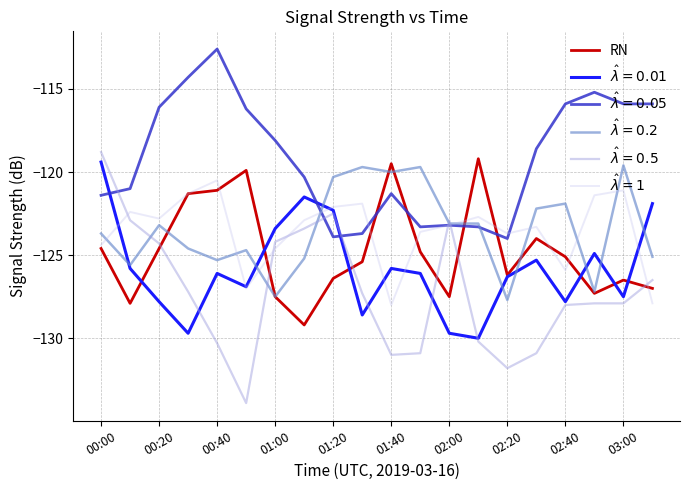

What is the minimum value shown in the chart?

-133.9